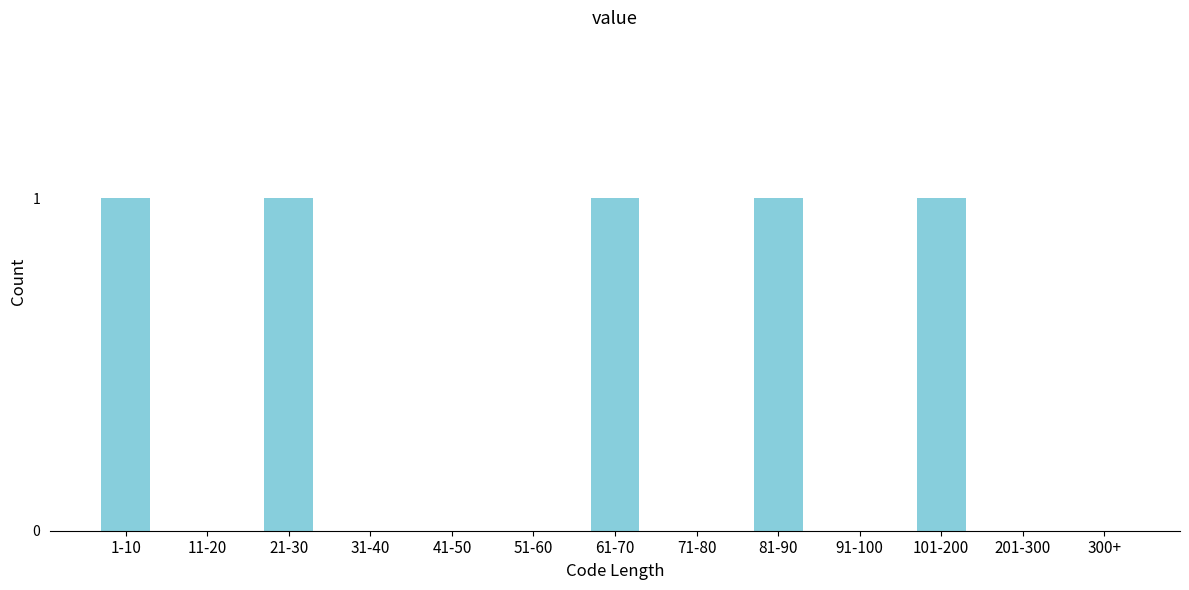

Reading left to right, transcribe all the data shown in this chart.

1-10=1	11-20=0	21-30=1	31-40=0	41-50=0	51-60=0	61-70=1	71-80=0	81-90=1	91-100=0	101-200=1	201-300=0	300+=0